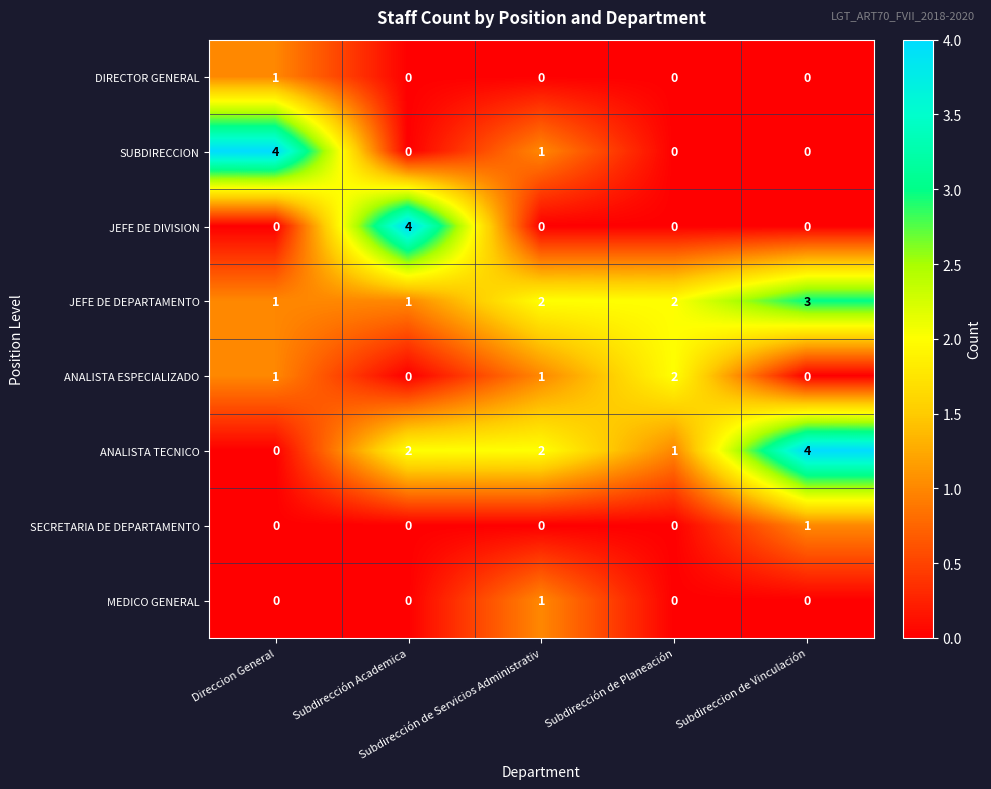

At how many categories does at least one series exceed 3?

3